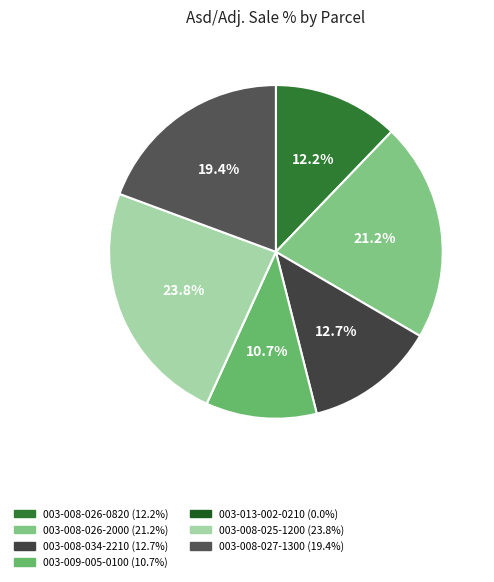

What percentage is NOT represented by 003-008-025-1200?

76.2%